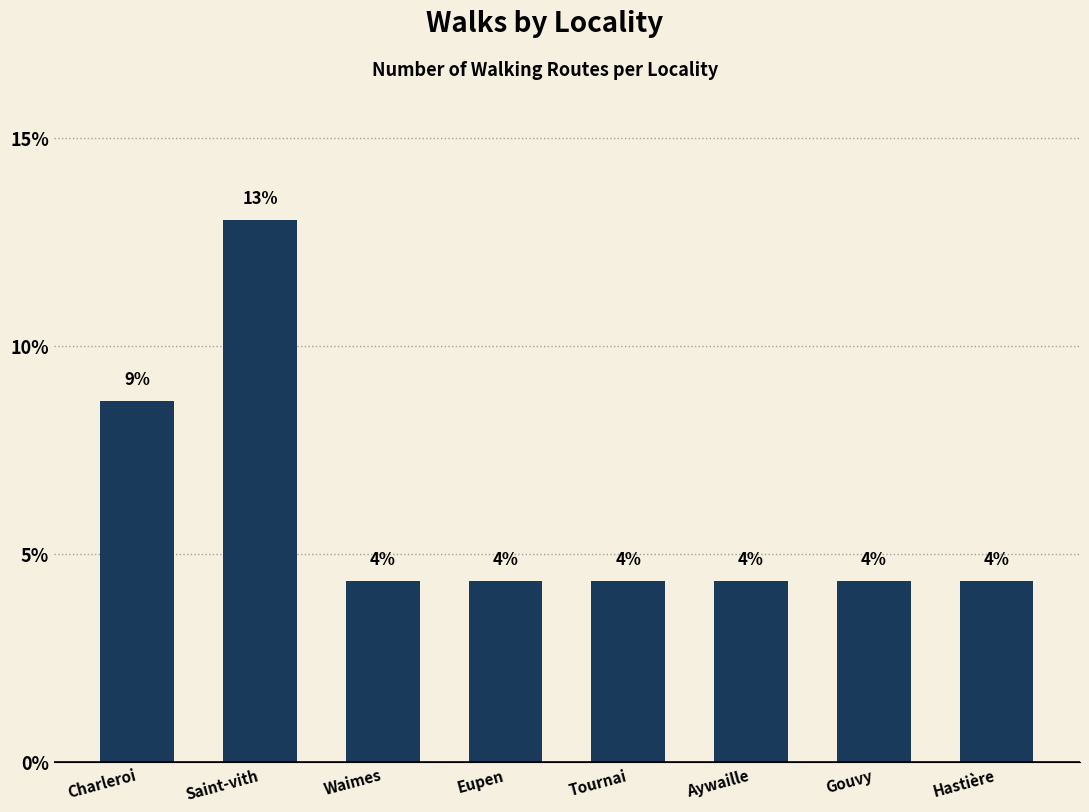

What is the label of the 6th bar from the right?

Waimes